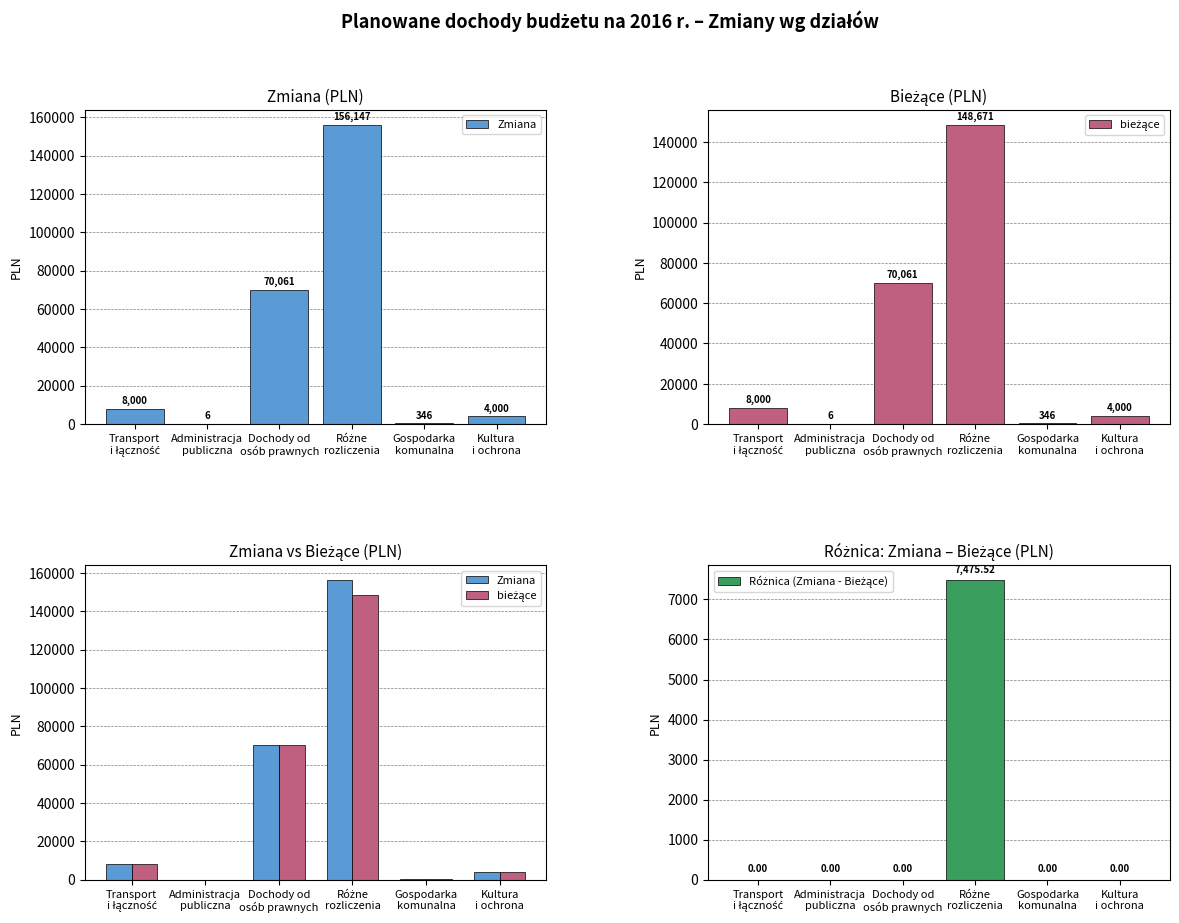

List the labels in order of bieżące value, largest first.

Różne
rozliczenia, Dochody od
osób prawnych, Transport
i łączność, Kultura
i ochrona, Gospodarka
komunalna, Administracja
publiczna